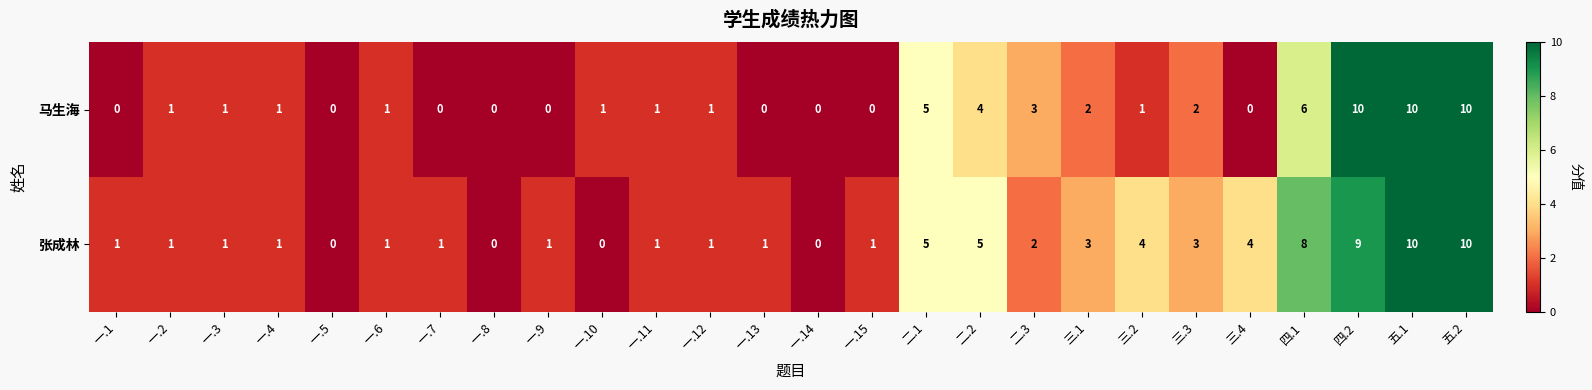

What is the greatest value displayed?

10